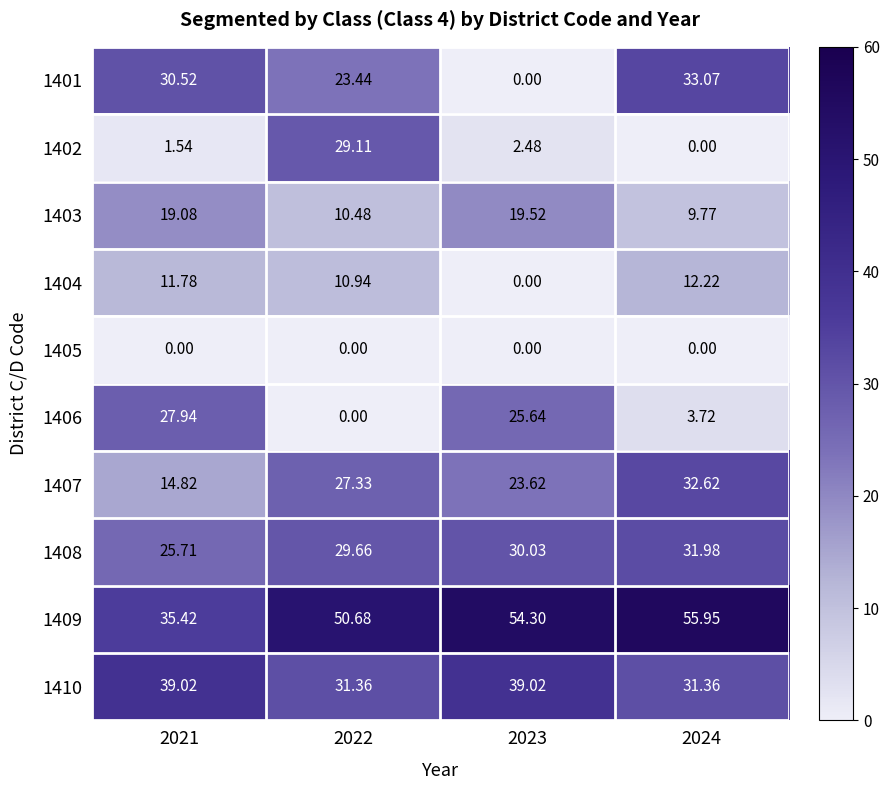

Which series changed the most between 2021 and 2022?

1406